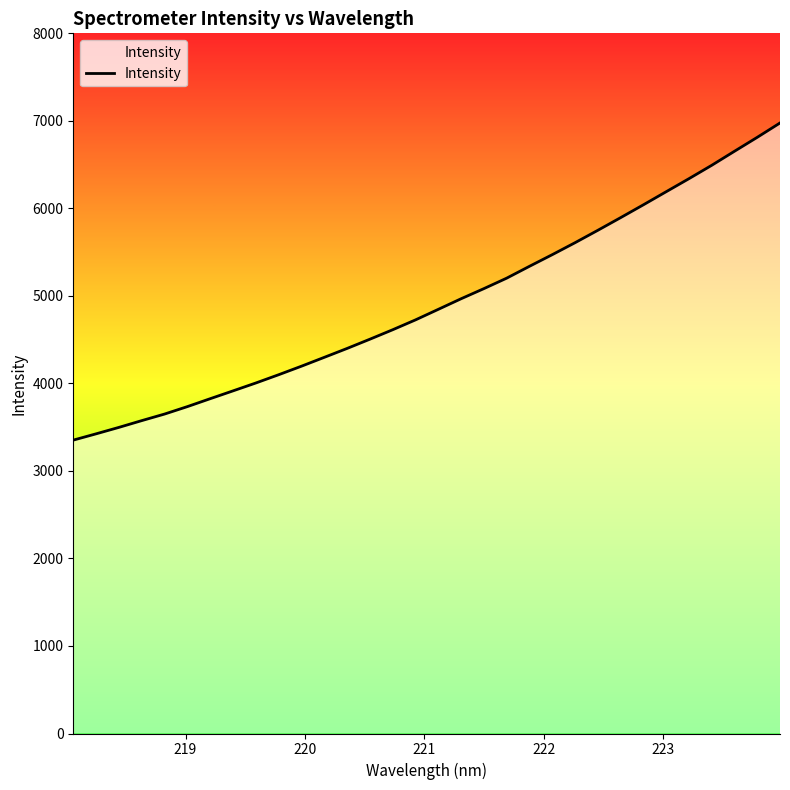

What is the maximum value shown in the chart?

6975.9